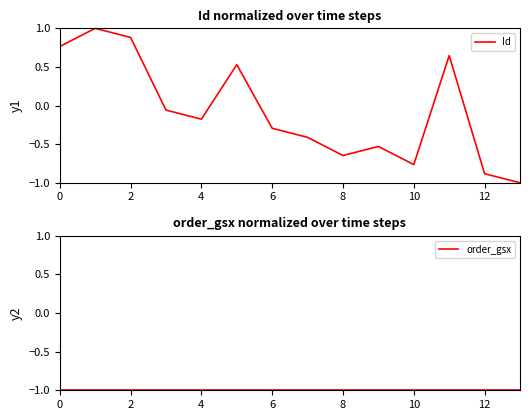

What is the highest value of the Id series?

1.0